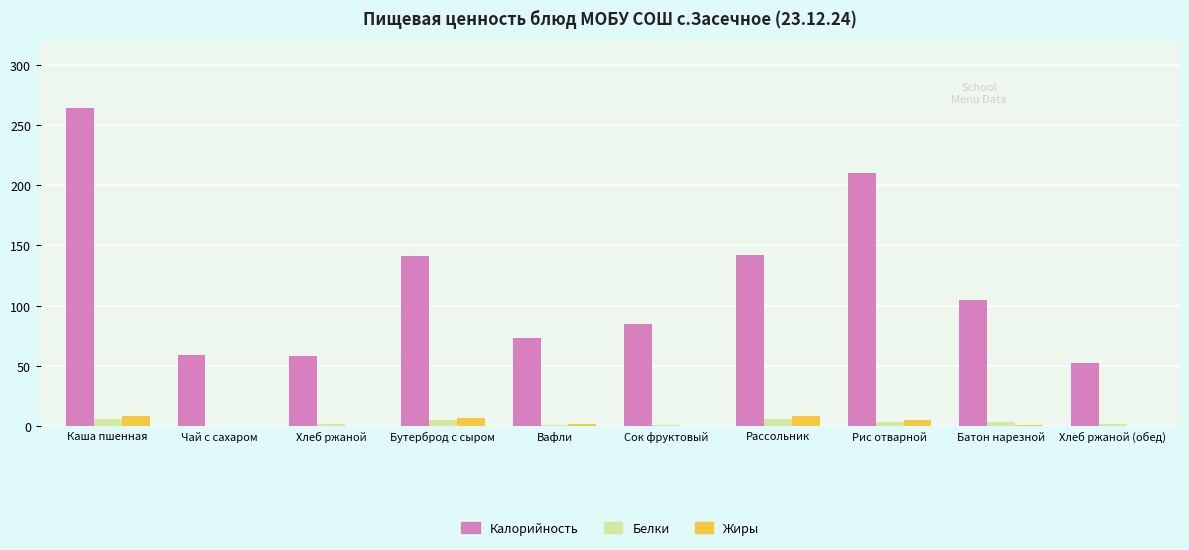

What is the maximum value shown in the chart?

264